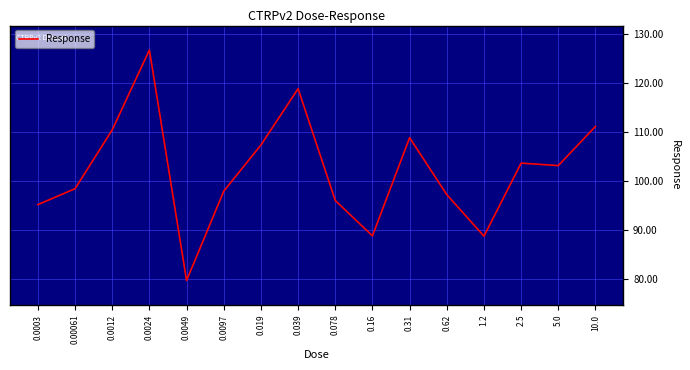

Reading left to right, list all the values displayed in this chart.

0.0003=95.1	0.00061=98.4	0.0012=110.4	0.0024=126.7	0.0049=79.6	0.0097=97.9	0.019=107.3	0.039=118.8	0.078=96.0	0.16=88.7	0.31=108.8	0.62=97.2	1.2=88.7	2.5=103.6	5.0=103.1	10.0=111.1